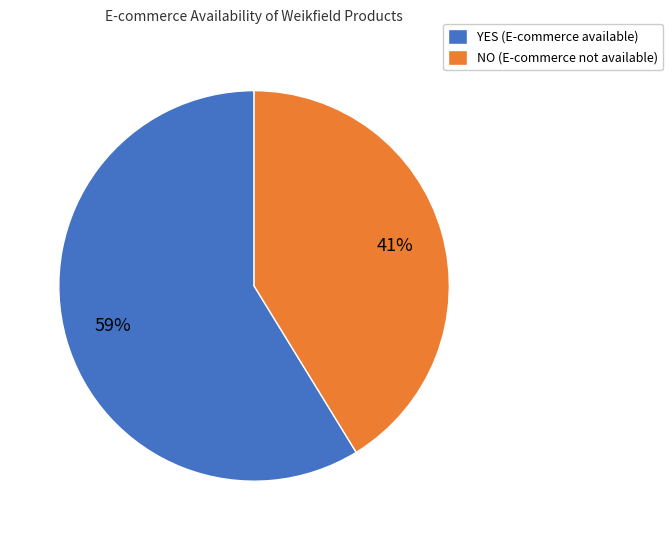

What is the largest slice in the pie chart?

YES